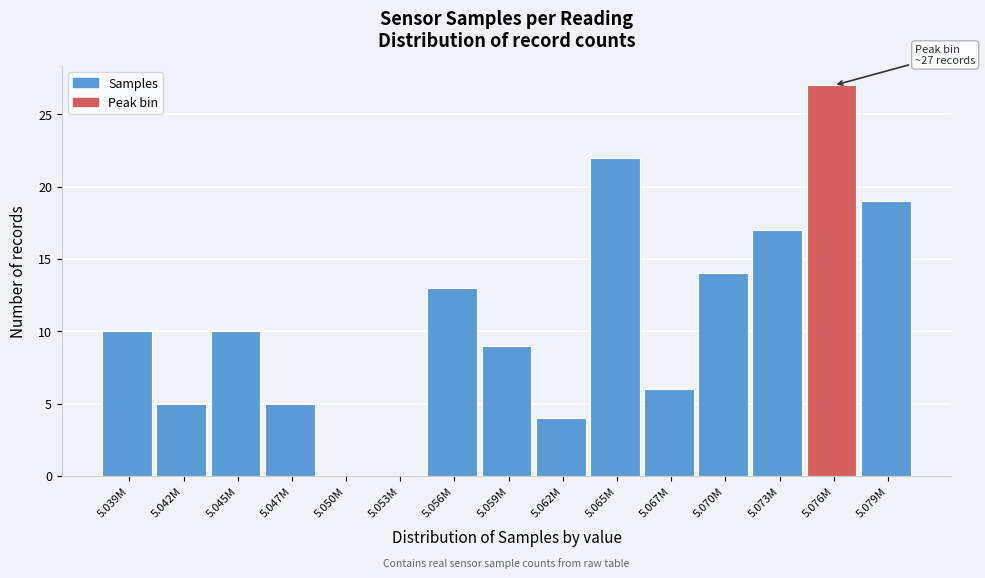

Reading left to right, what are all the values shown in this chart?

5.039M=10	5.042M=5	5.045M=10	5.047M=5	5.050M=0	5.053M=0	5.056M=13	5.059M=9	5.062M=4	5.065M=22	5.067M=6	5.070M=14	5.073M=17	5.076M=27	5.079M=19